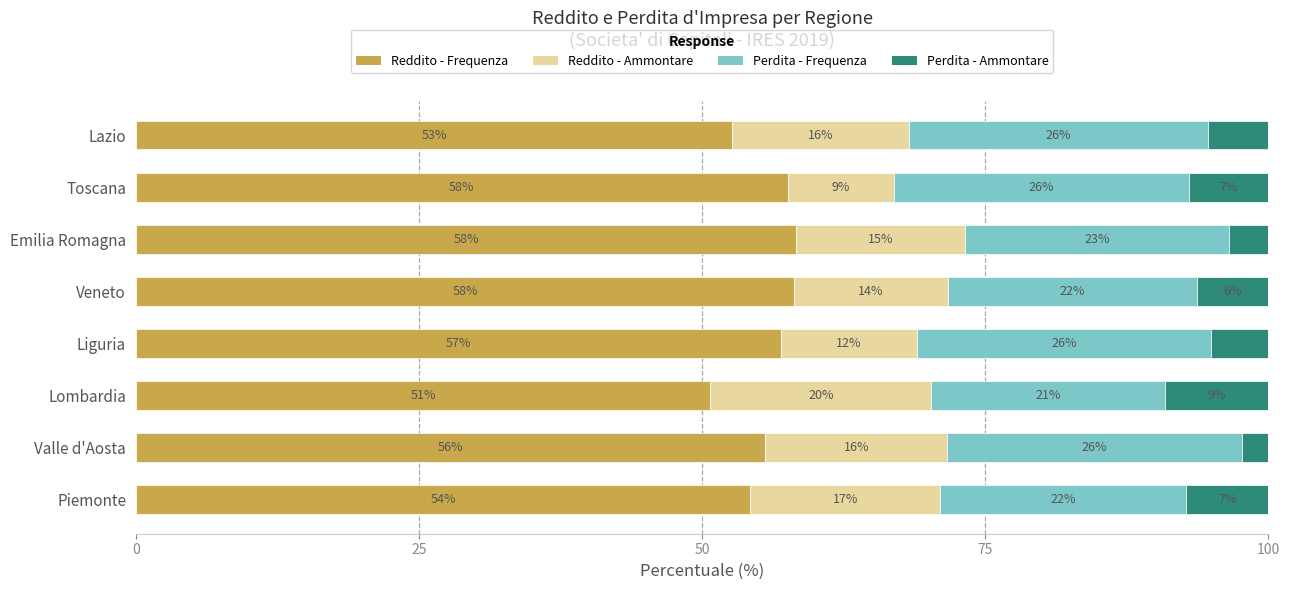

What is the lowest value of the Reddito - Frequenza series?

50.7